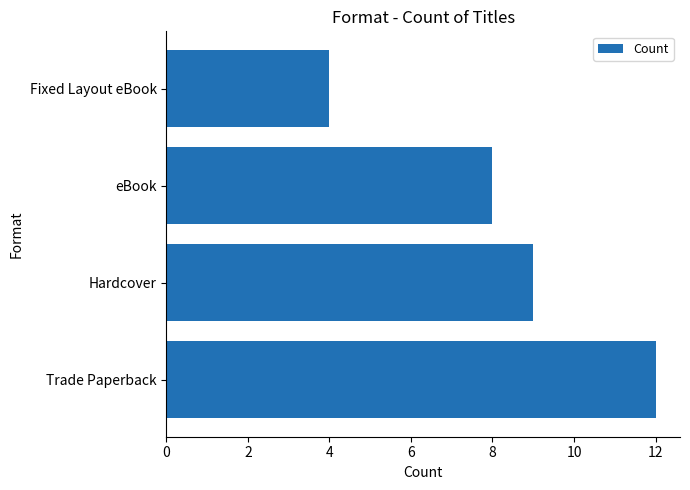

Between Fixed Layout eBook and eBook, which is larger?

eBook